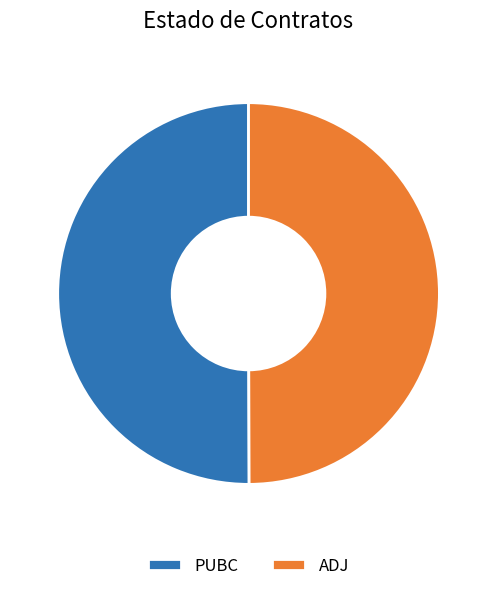

Do ADJ and PUBC together represent more than half of the pie?

Yes